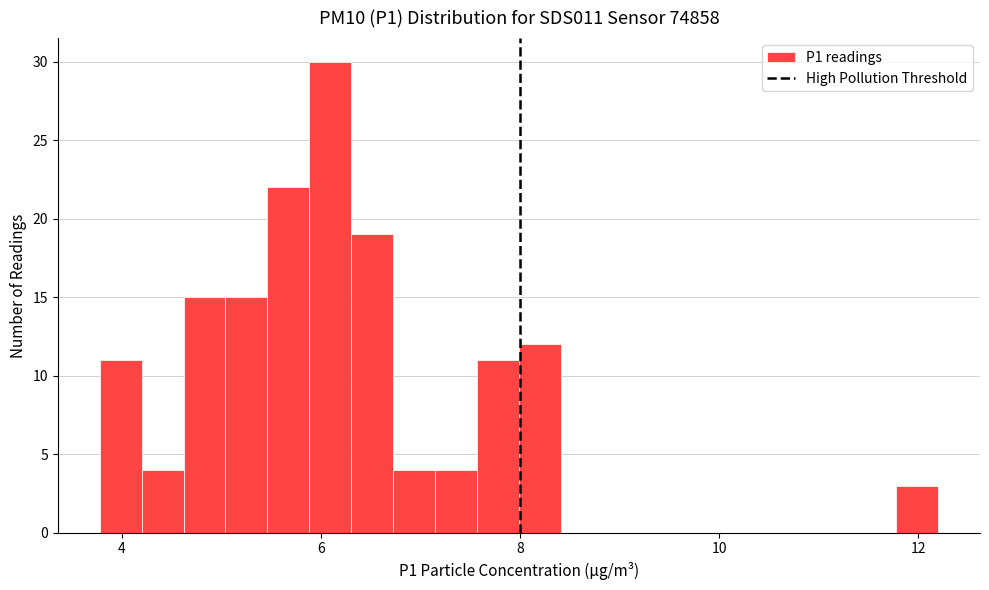

Read against the x-axis, roughly where is the centre of the tallest bar?

6.0